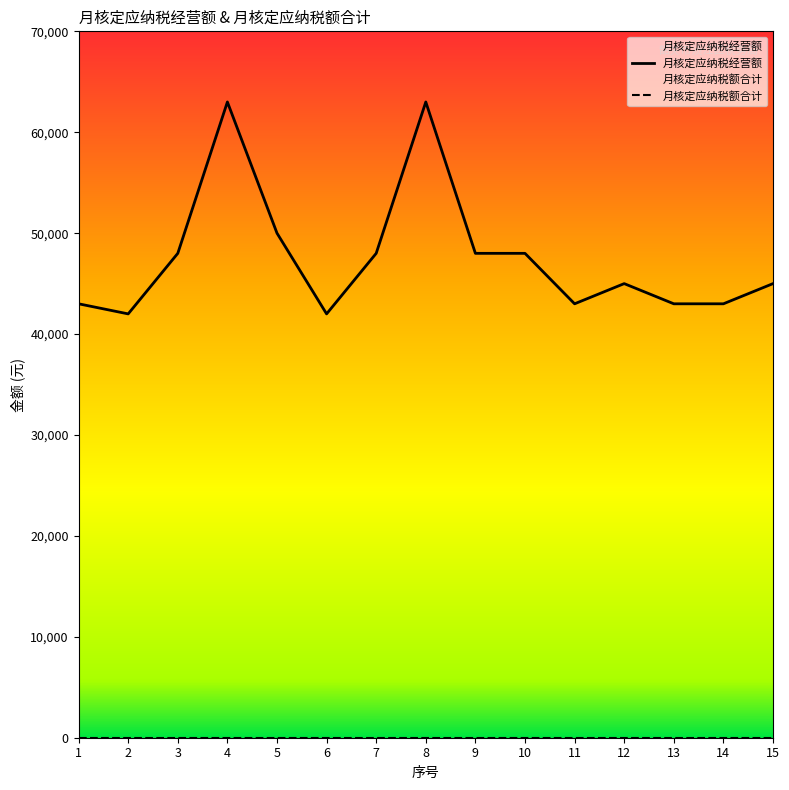

Where is the data nearest to the value 52500?

5